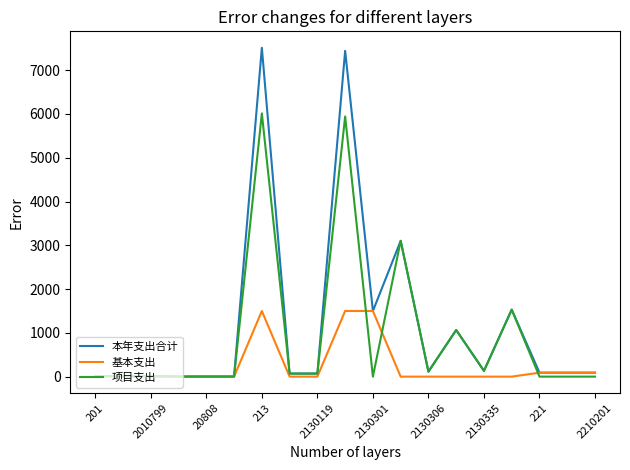

What are all the series names shown in the legend?

本年支出合计, 基本支出, 项目支出